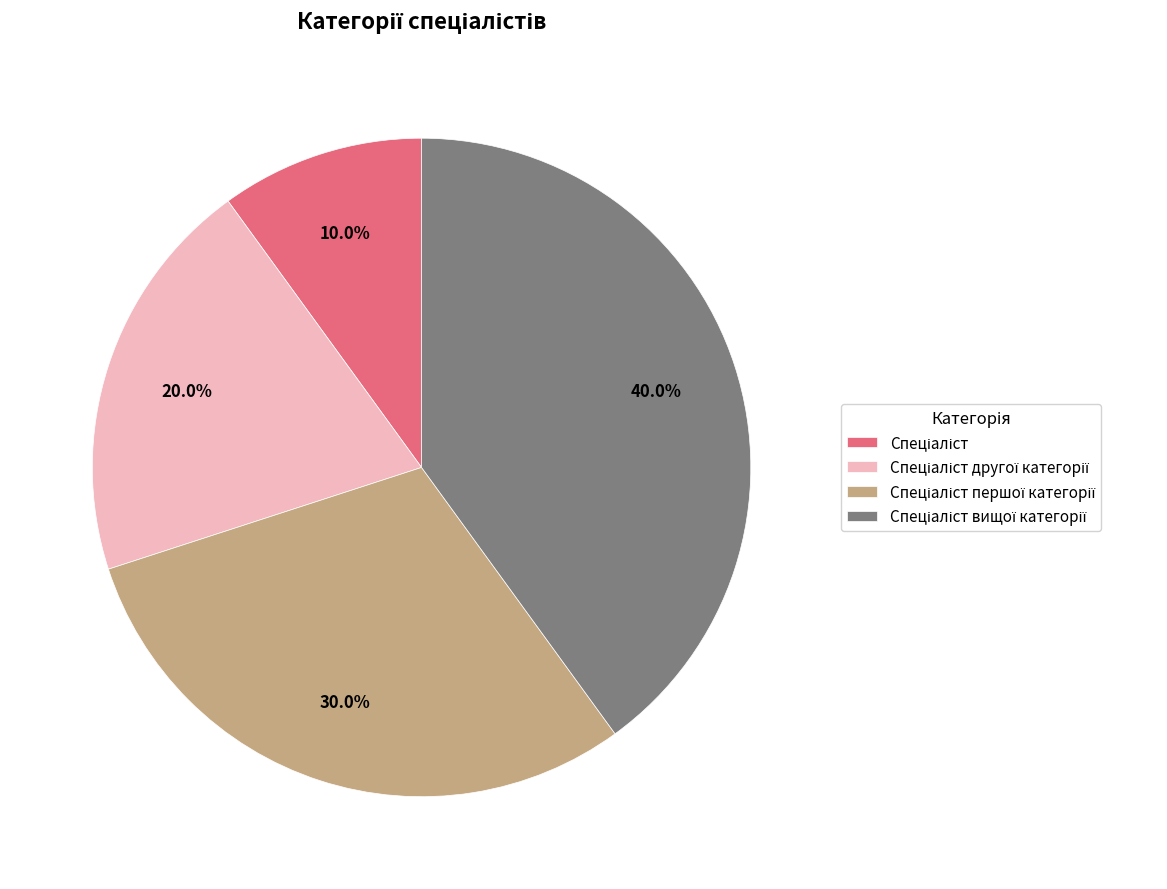

Is there a majority slice in this chart?

No